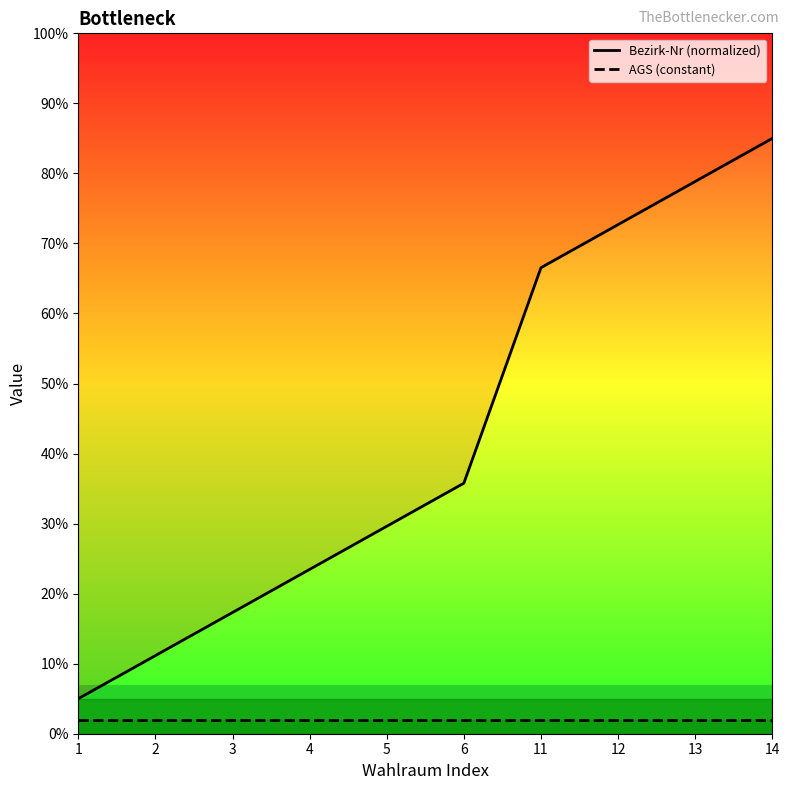

What is the difference between the maximum and minimum values in the Bezirk-Nr (normalized) series?

80.0